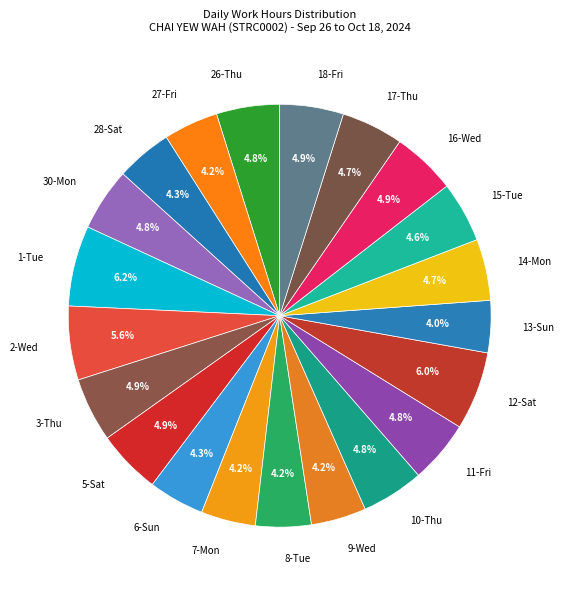

To the nearest percent, what is the difference between the largest and smallest slice percentages?

2%